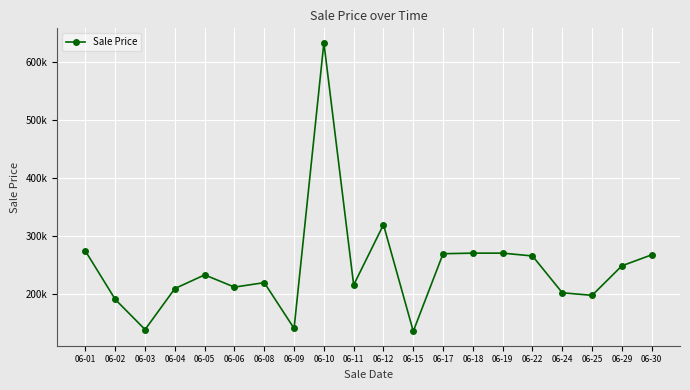

What is the maximum value shown in the chart?

633000